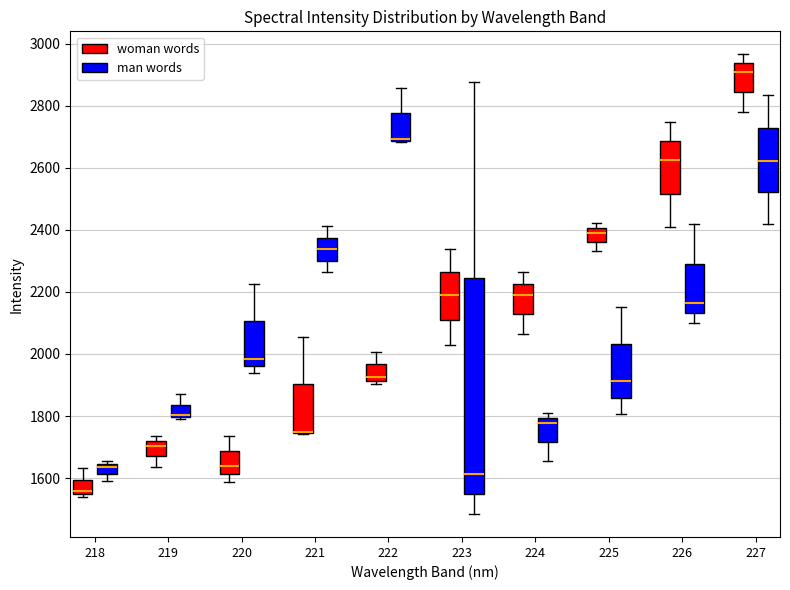

Reading left to right, transcribe this box plot: for each box, give where its median line is, the range the box spans, and where its two whiskers end, as read against the y-axis. The values are not printed on the chart, so give them approximately, as read against the axis.

218 (woman words): median 1560, box 1540 to 1600, whiskers 1540 (just below the box's lower edge) to 1640
218 (man words): median 1640 (just below the box's upper edge), box 1620 to 1640, whiskers 1600 to 1660
219 (woman words): median 1700, box 1660 to 1720, whiskers 1640 to 1740
219 (man words): median 1800 (drawn on the box's lower edge), box 1800 to 1840, whiskers 1780 to 1880
220 (woman words): median 1640, box 1620 to 1680, whiskers 1580 to 1740
220 (man words): median 1980, box 1960 to 2100, whiskers 1940 to 2220
221 (woman words): median 1740 (drawn on the box's lower edge), box 1740 to 1900, whiskers 1740 to 2060
221 (man words): median 2340, box 2300 to 2380, whiskers 2260 to 2420
222 (woman words): median 1920 (just above the box's lower edge), box 1920 to 1960, whiskers 1900 to 2000
222 (man words): median 2700 (drawn on the box's lower edge), box 2680 to 2780, whiskers 2680 to 2860
223 (woman words): median 2200, box 2100 to 2260, whiskers 2020 to 2340
223 (man words): median 1620, box 1540 to 2240, whiskers 1480 to 2880
224 (woman words): median 2200, box 2120 to 2220, whiskers 2060 to 2260
224 (man words): median 1780, box 1720 to 1800, whiskers 1660 to 1800 (just above the box's upper edge)
225 (woman words): median 2380, box 2360 to 2400, whiskers 2340 to 2420
225 (man words): median 1920, box 1860 to 2040, whiskers 1800 to 2160
226 (woman words): median 2620, box 2520 to 2680, whiskers 2400 to 2740
226 (man words): median 2160, box 2140 to 2300, whiskers 2100 to 2420
227 (woman words): median 2900, box 2840 to 2940, whiskers 2780 to 2960
227 (man words): median 2620, box 2520 to 2720, whiskers 2420 to 2840